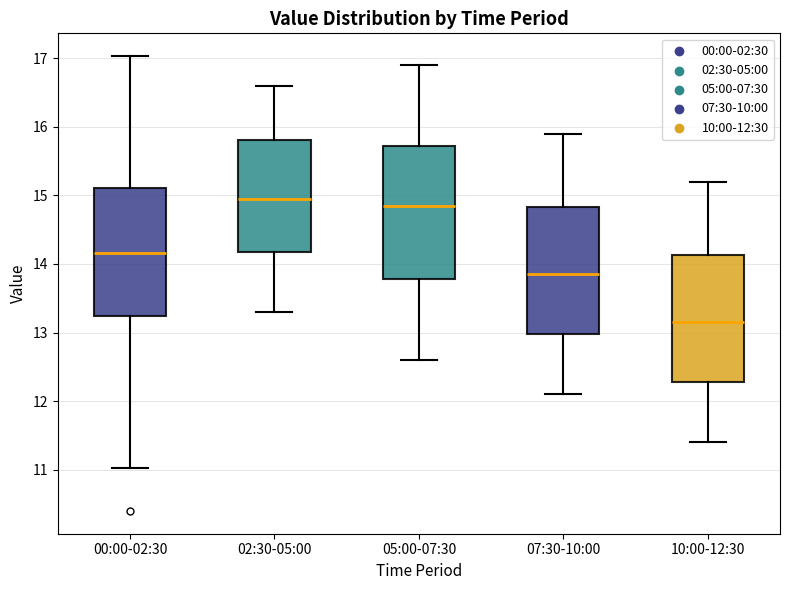

Where is the upper edge of the box for 07:30-10:00 on the y-axis? The values are not printed on the chart, so give them approximately, as read against the axis.

14.8